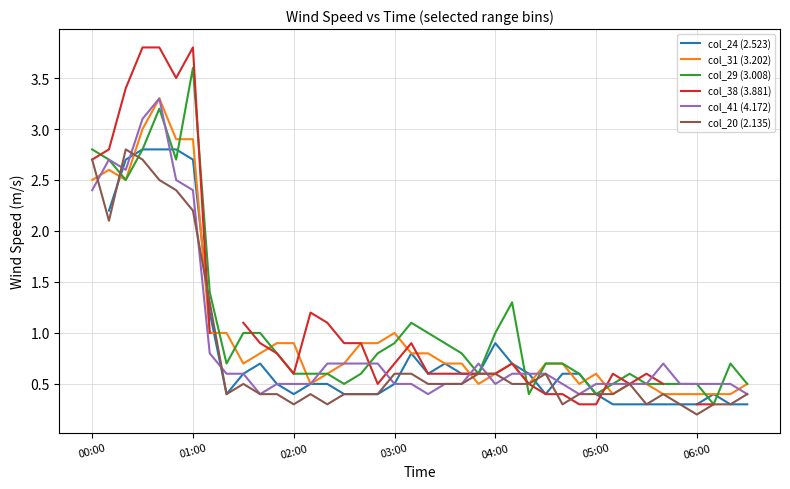

The value of col_41 (4.172) at 03:00 is 0.7. True or false?

False